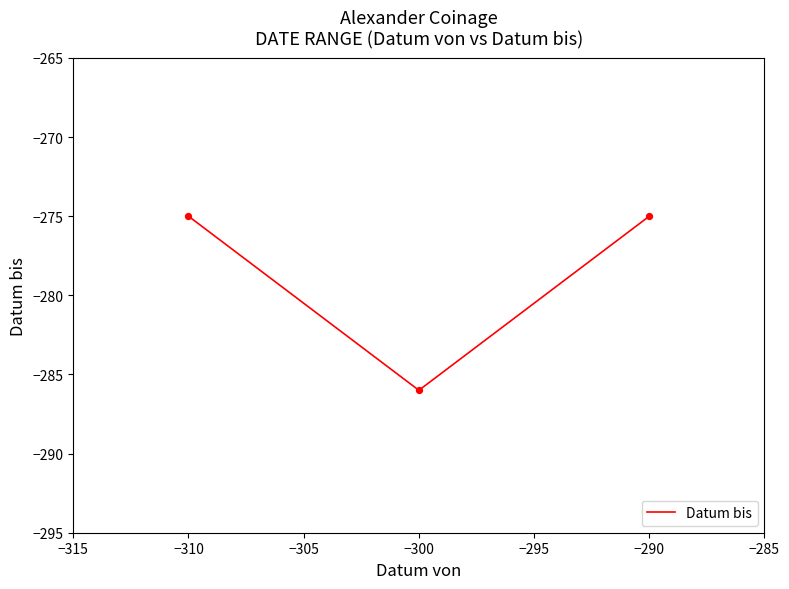

Which has a higher value, −300 or −310?

−310